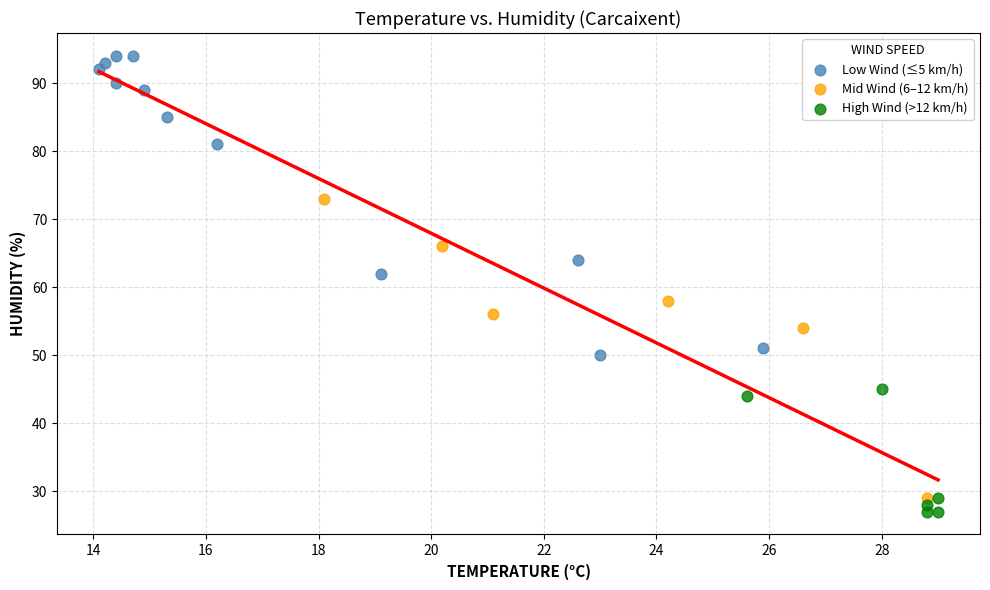

Which series contains the highest Y value?

Low Wind (≤5 km/h)